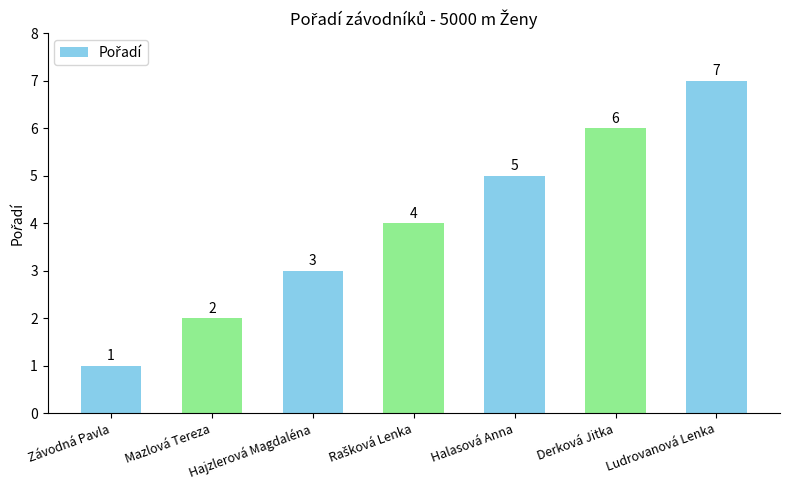

Reading left to right, list all the values displayed in this chart.

1	2	3	4	5	6	7